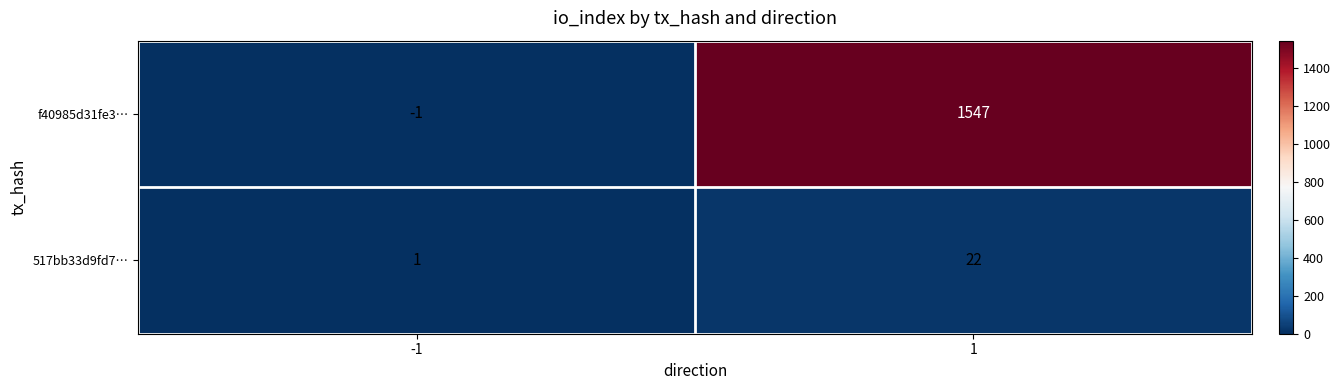

Reading left to right, list all the values displayed in this chart.

f40985d31fe3…: -1=-1	1=1547
517bb33d9fd7…: -1=1	1=22